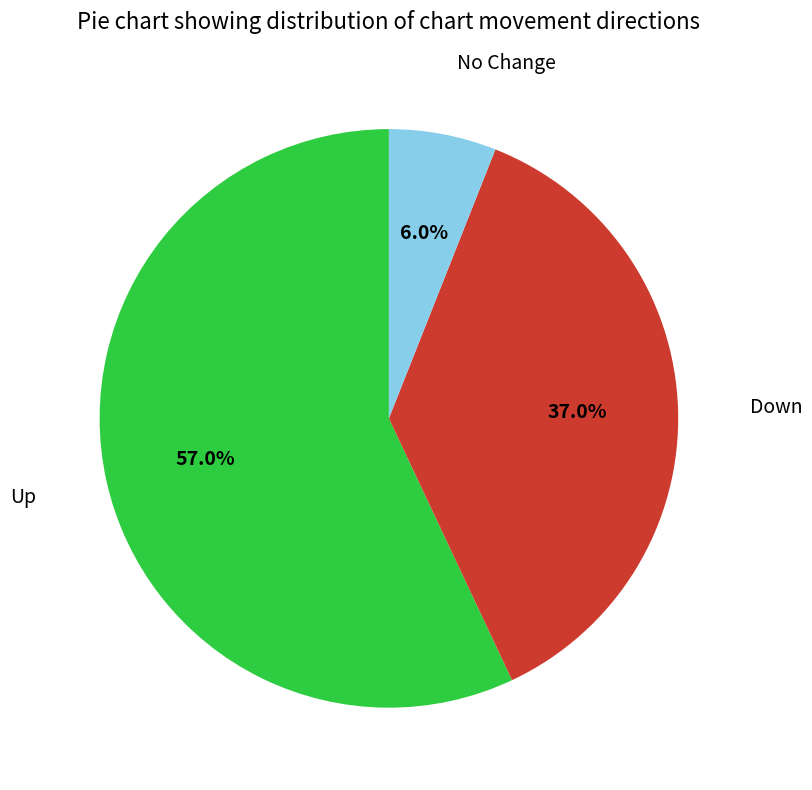

Is there a majority slice in this chart?

Yes